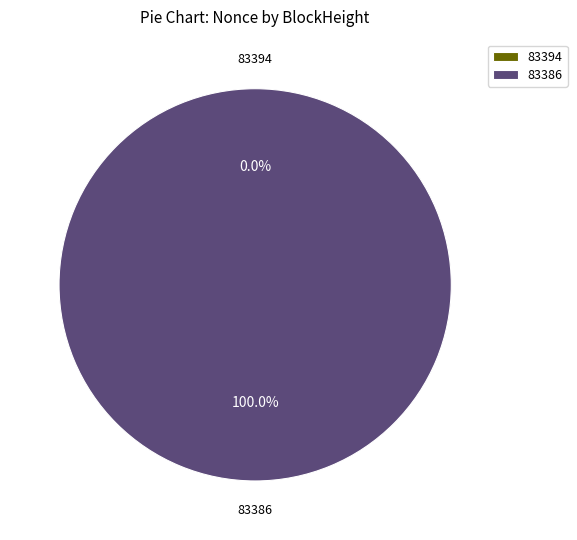

Which slice represents more than half of the pie?

83386